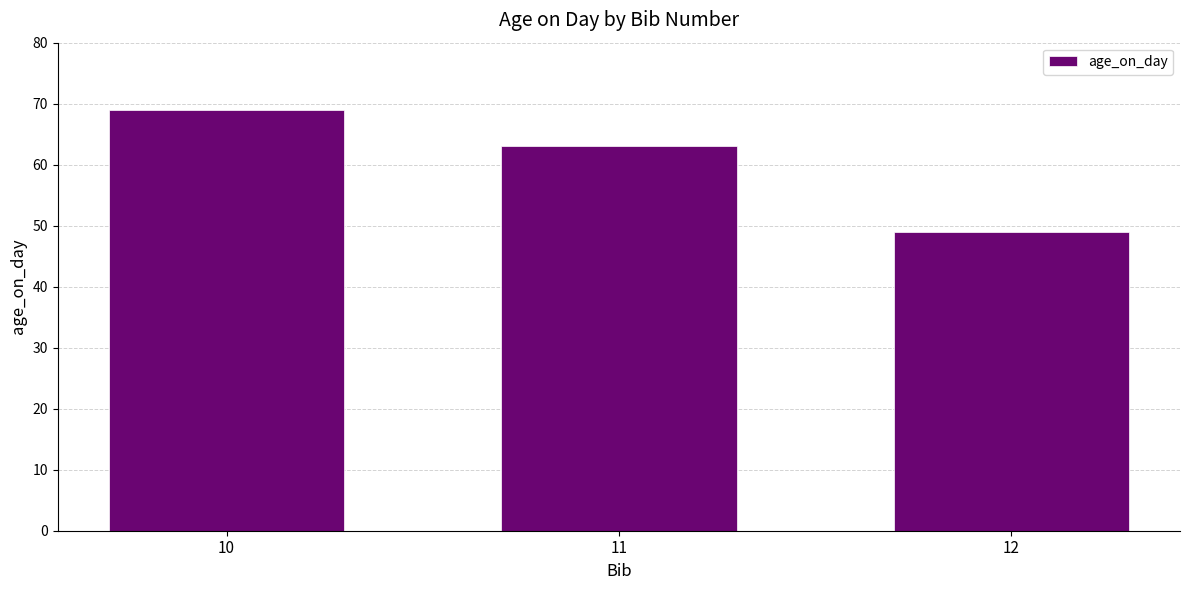

Approximately how many times larger is the value at 10 compared to 11?

1.1